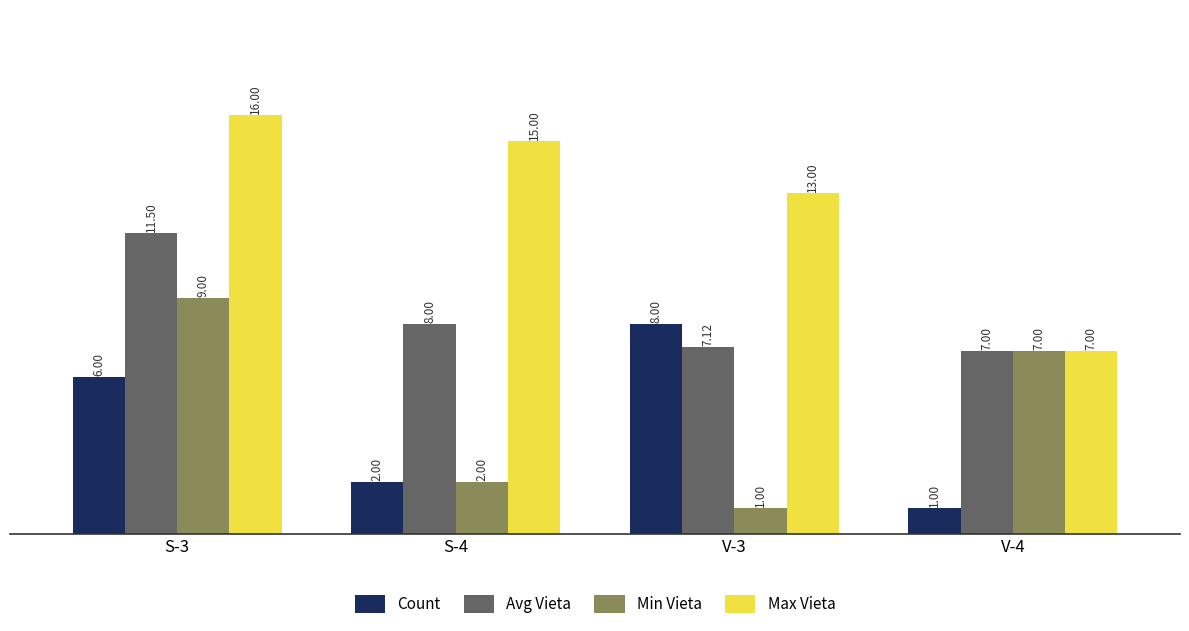

The value of Max Vieta at S-4 is 15.0. True or false?

True